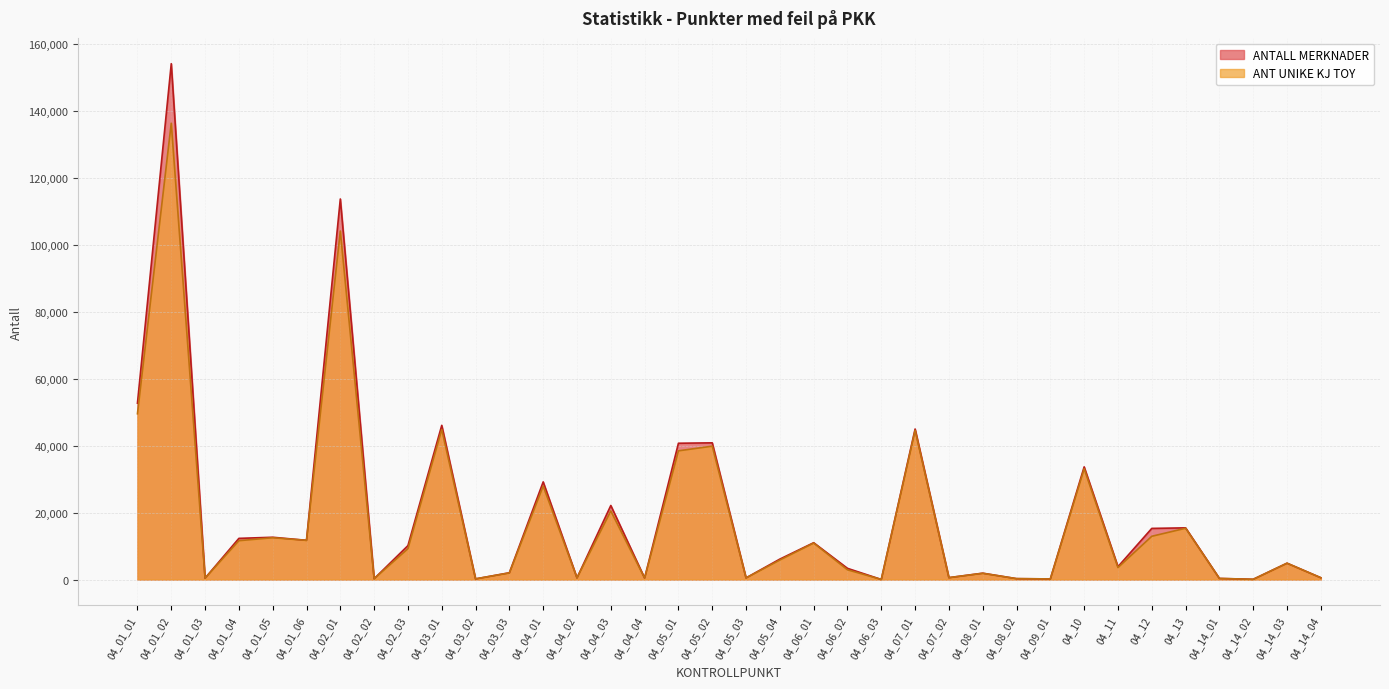

What is the value of the ANT UNIKE KJ TOY point at the 6th from the left?

11712